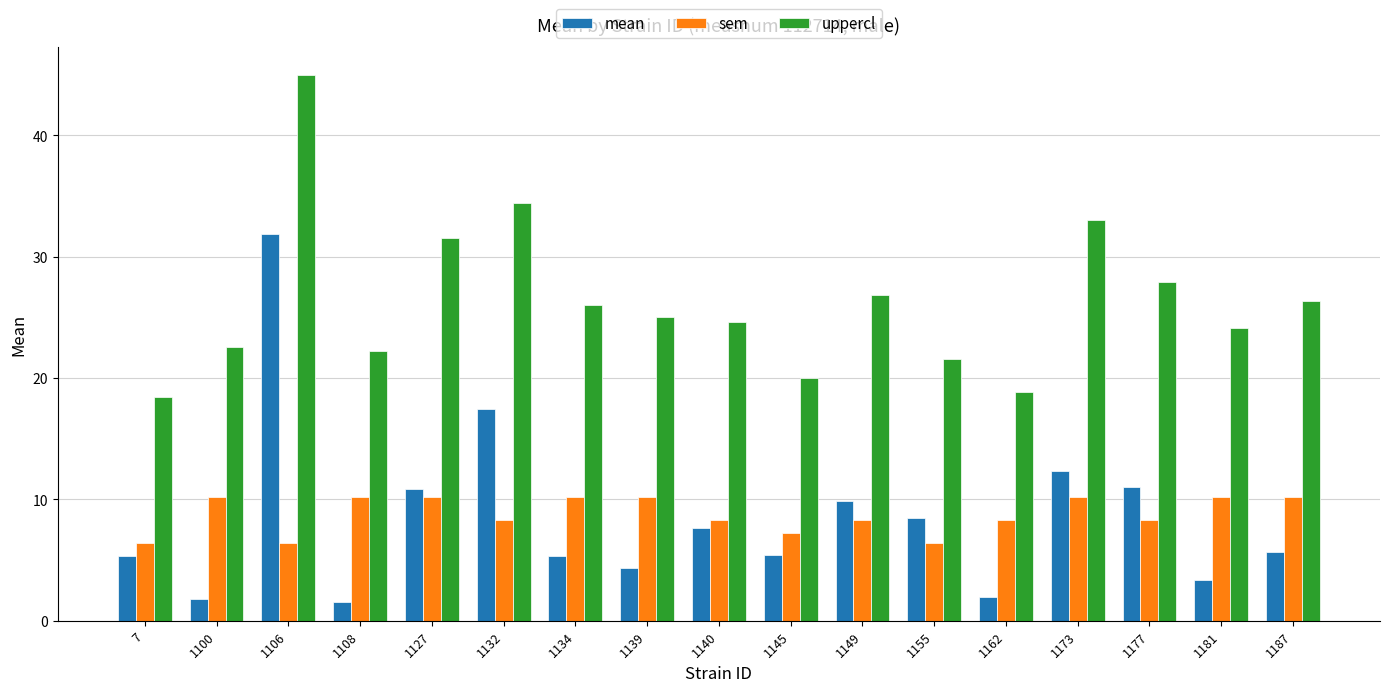

What is the maximum value shown in the chart?

45.0